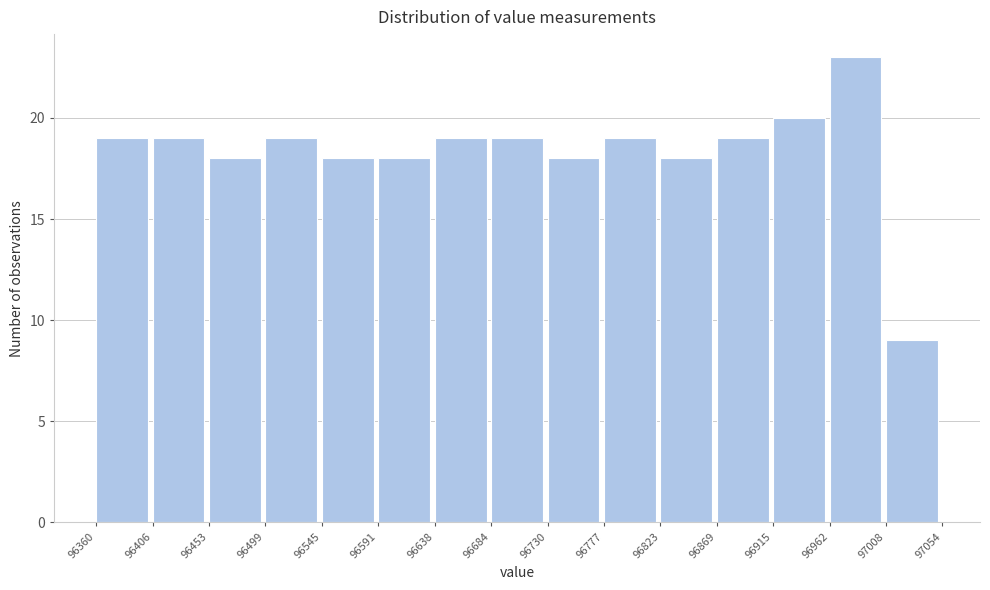

What is the height of the bar covering 96360 to 96406 on the x-axis? The values are not printed on the chart, so give them approximately, as read against the axis.

19